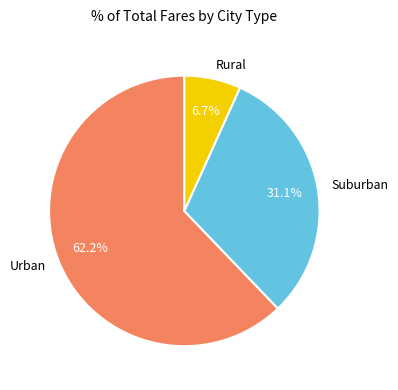

Count the number of slices in the pie.

3